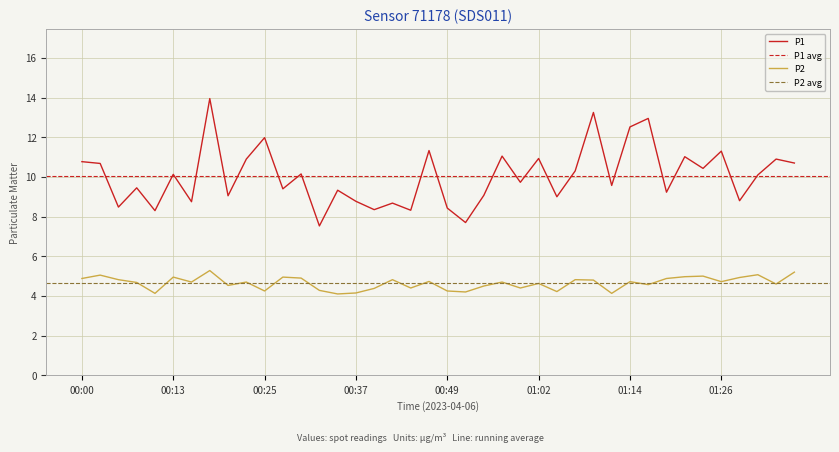

Is this an area chart (filled region under the line)?

No